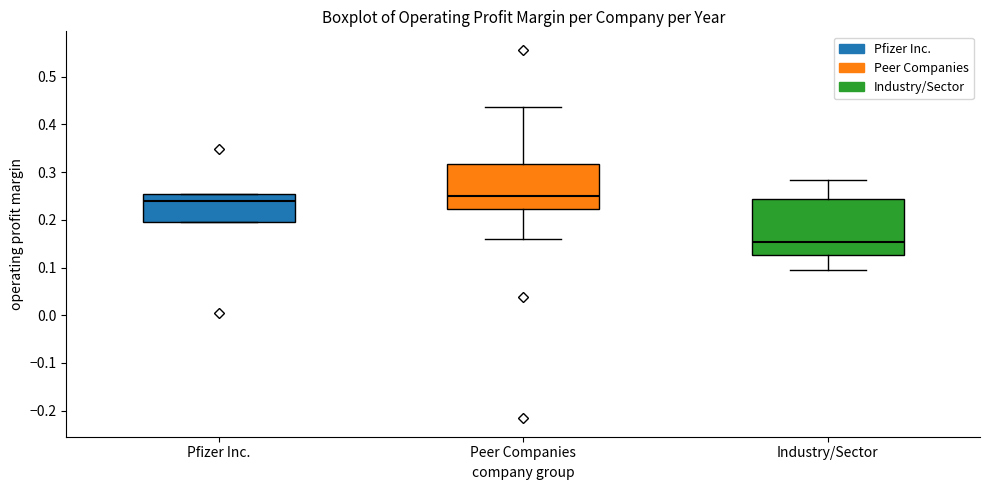

Reading left to right, read every box against the y-axis: the position of its median line, the range the box covers, and the ends of its whiskers. The values are not printed on the chart, so give them approximately, as read against the axis.

Pfizer Inc.: median 0.24, box 0.19 to 0.25, whiskers 0.19 to 0.25
Peer Companies: median 0.25, box 0.22 to 0.32, whiskers 0.16 to 0.44
Industry/Sector: median 0.15, box 0.13 to 0.24, whiskers 0.09 to 0.28